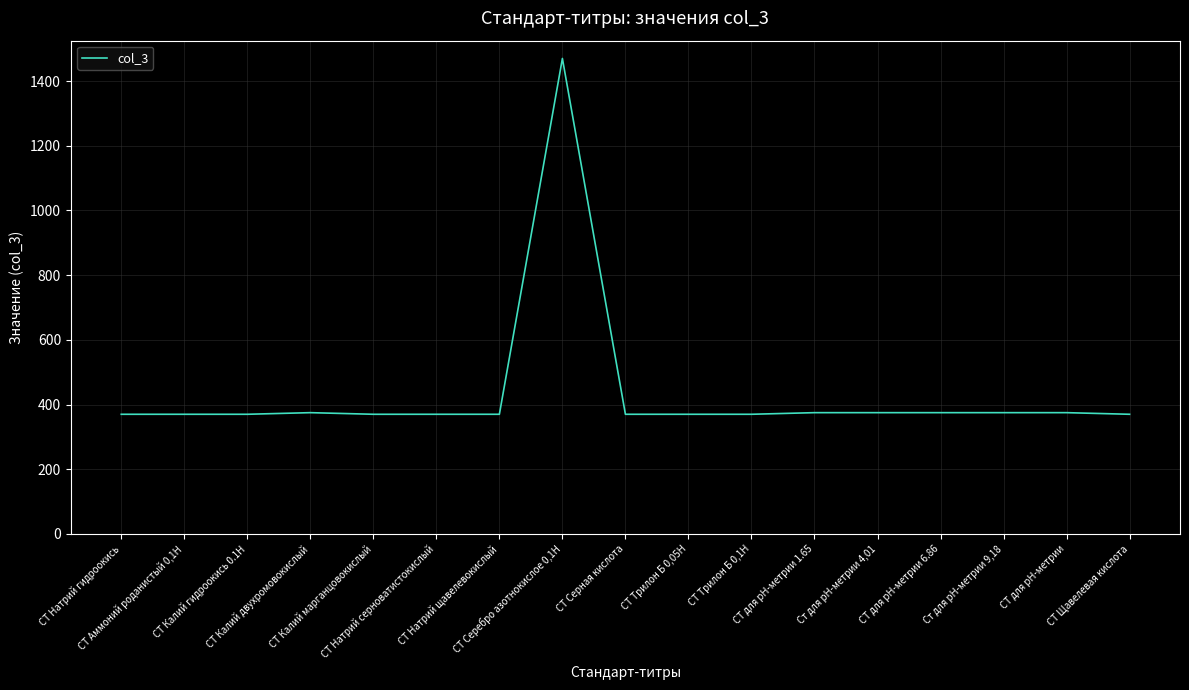

The value at СТ для рН-метрии is 135. True or false?

False